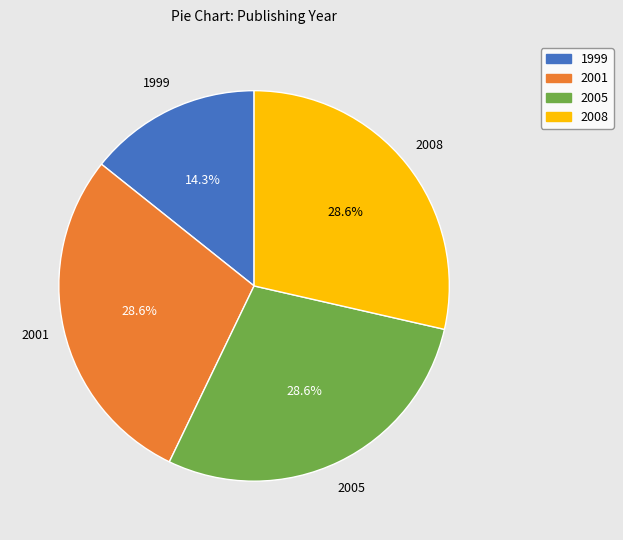

Is there any slice that represents more than half of the pie?

No